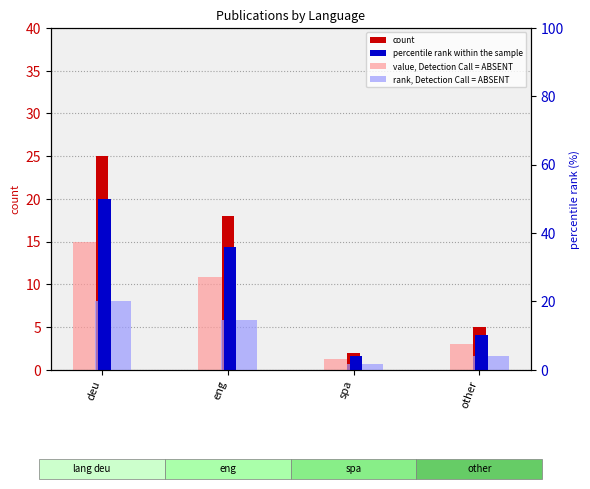

How many value, Detection Call = ABSENT values are between 3 and 15?

3